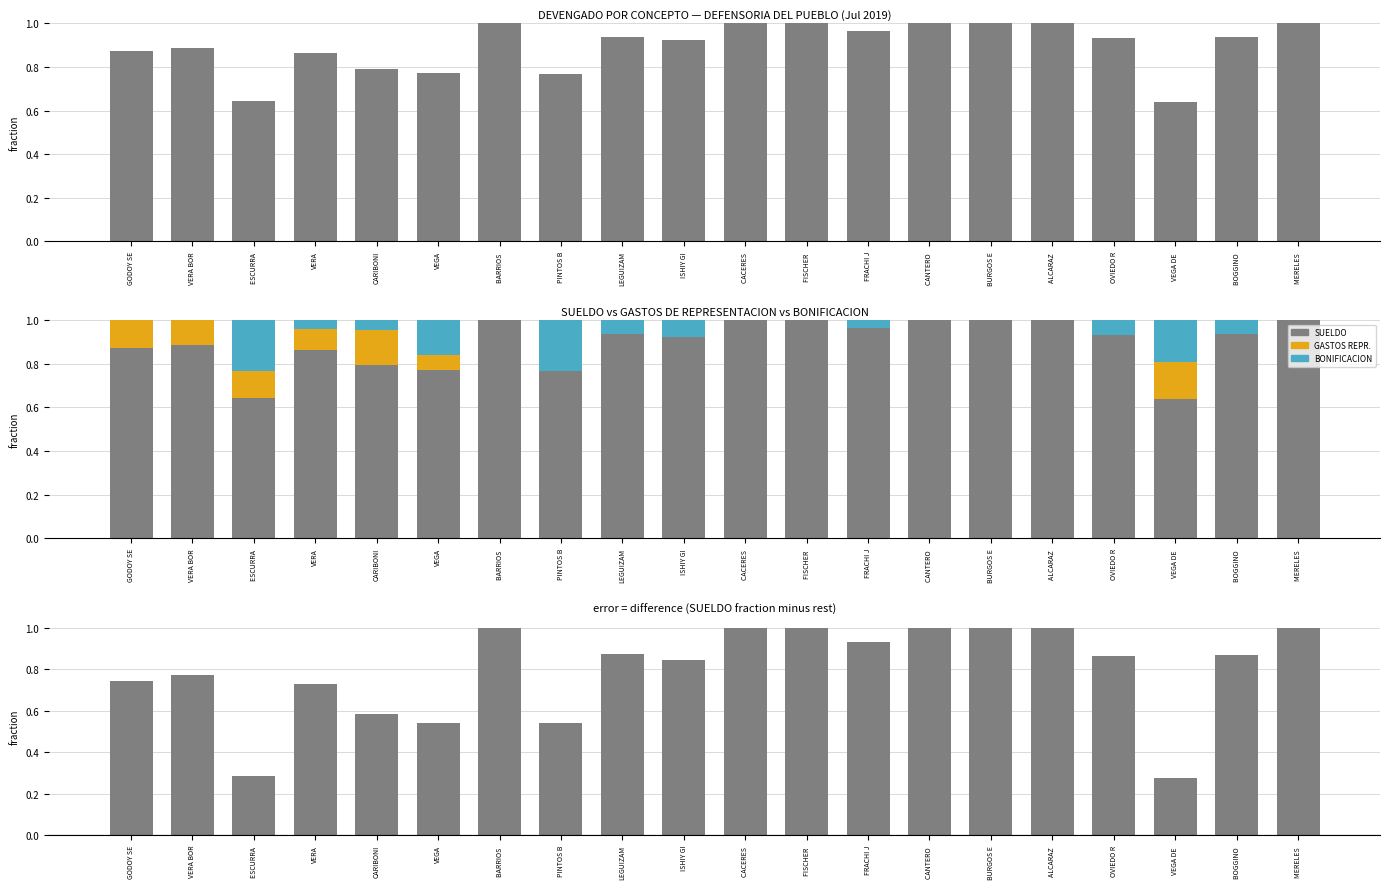

Reading left to right, transcribe all the data shown in this chart.

SUELDO: 0.9	0.9	0.6	0.9	0.8	0.8	1.0	0.8	0.9	0.9	1.0	1.0	1.0	1.0	1.0	1.0	0.9	0.6	0.9	1.0
GASTOS DE REPRESENTACION: 0.1	0.1	0.1	0.1	0.2	0.1	0.0	0.0	0.0	0.0	0.0	0.0	0.0	0.0	0.0	0.0	0.0	0.2	0.0	0.0
BONIFICACION: 0.0	0.0	0.2	0.0	0.0	0.2	0.0	0.2	0.1	0.1	0.0	0.0	0.0	0.0	0.0	0.0	0.1	0.2	0.1	0.0
SUELDO - others: 0.7	0.8	0.3	0.7	0.6	0.5	1.0	0.5	0.9	0.8	1.0	1.0	0.9	1.0	1.0	1.0	0.9	0.3	0.9	1.0